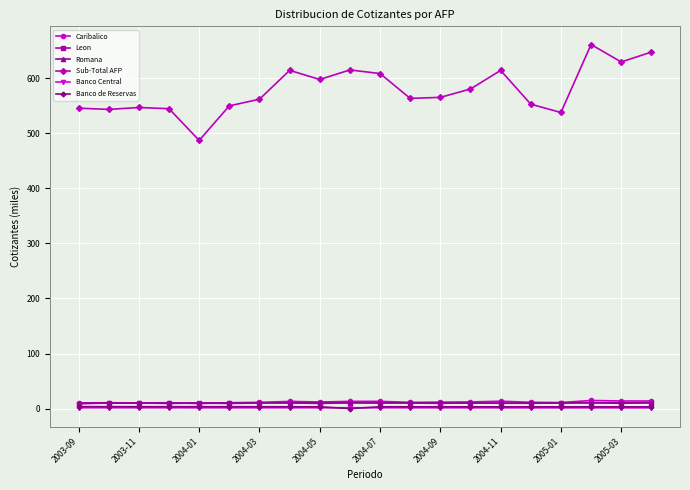

How many categories are shown in the chart?

20